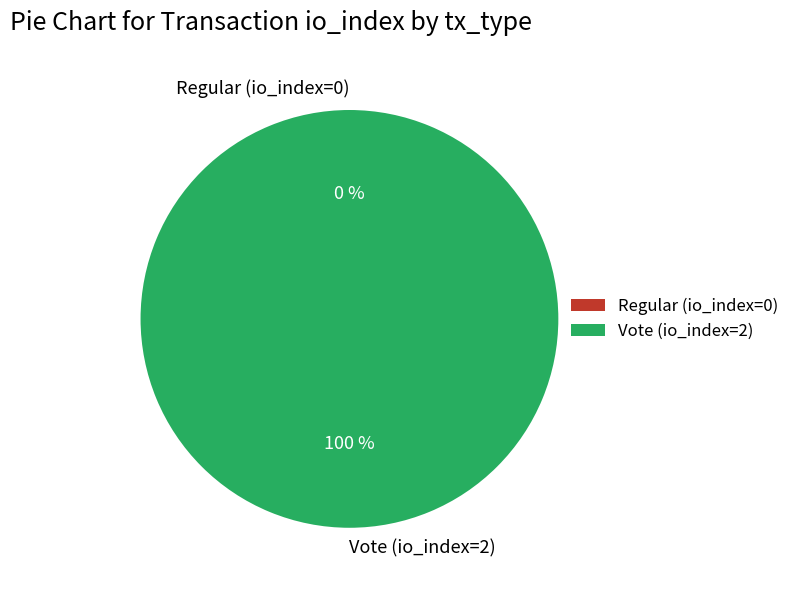

Rank the categories by value from lowest to highest.

Regular (io_index=0), Vote (io_index=2)